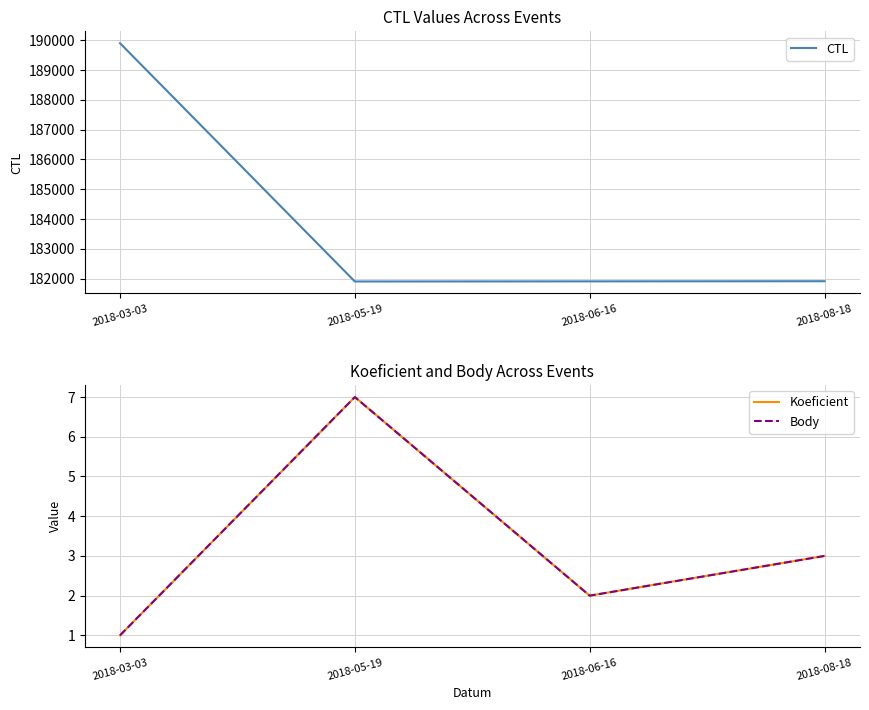

What is the difference between the highest and lowest values at 2018-05-19?

181894